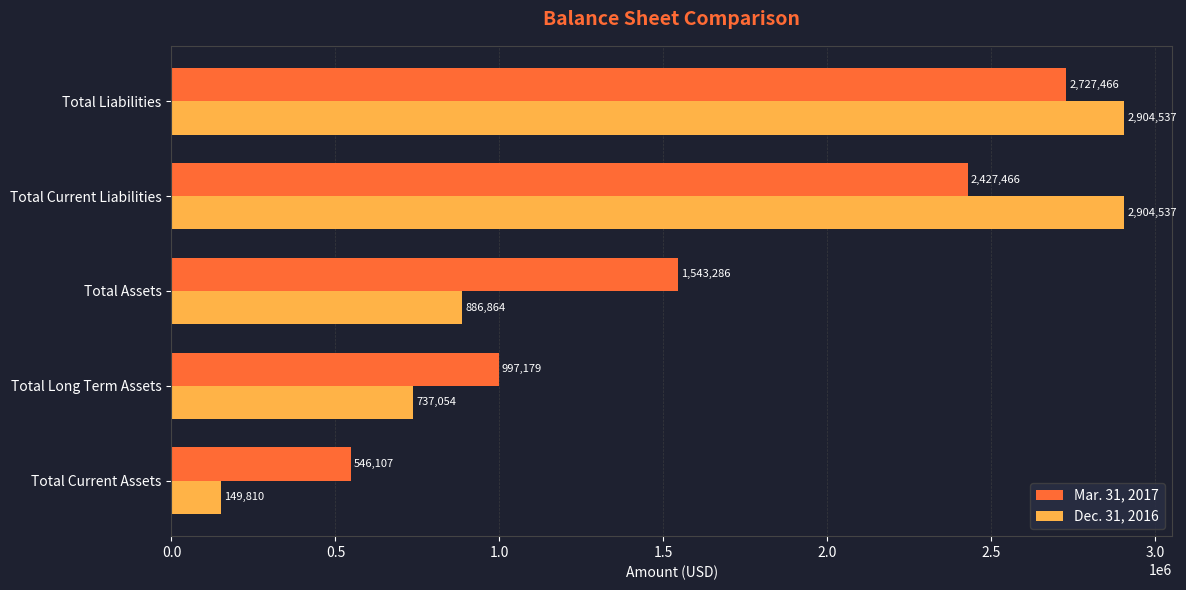

Count the Mar. 31, 2017 values in the range 997179 to 2427466.

3